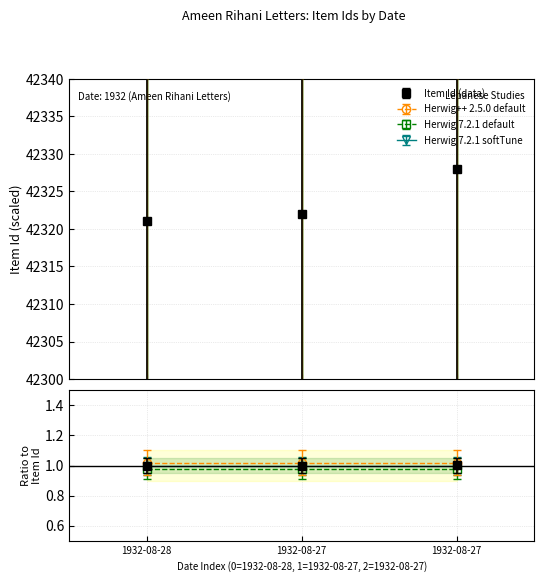

Rank the categories by value from lowest to highest.

1932-08-28, 1932-08-27, 1932-08-27